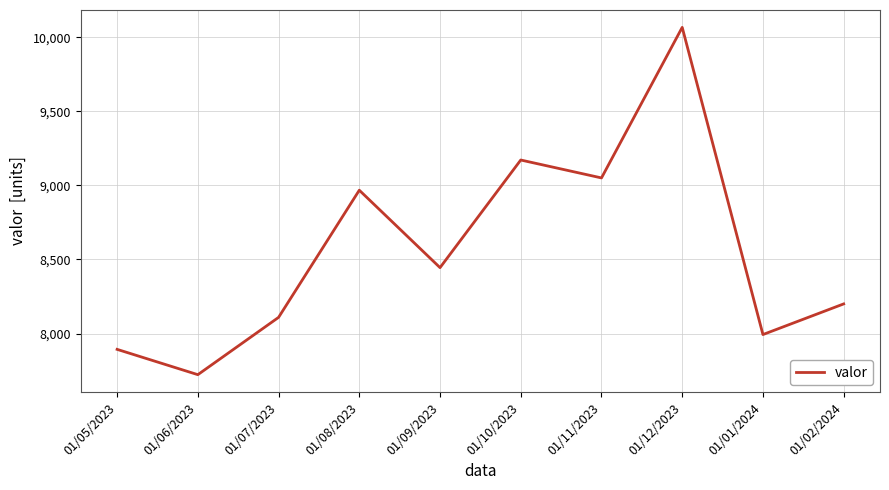

How many interior local peaks (higher than both neighbors) does the data have?

3